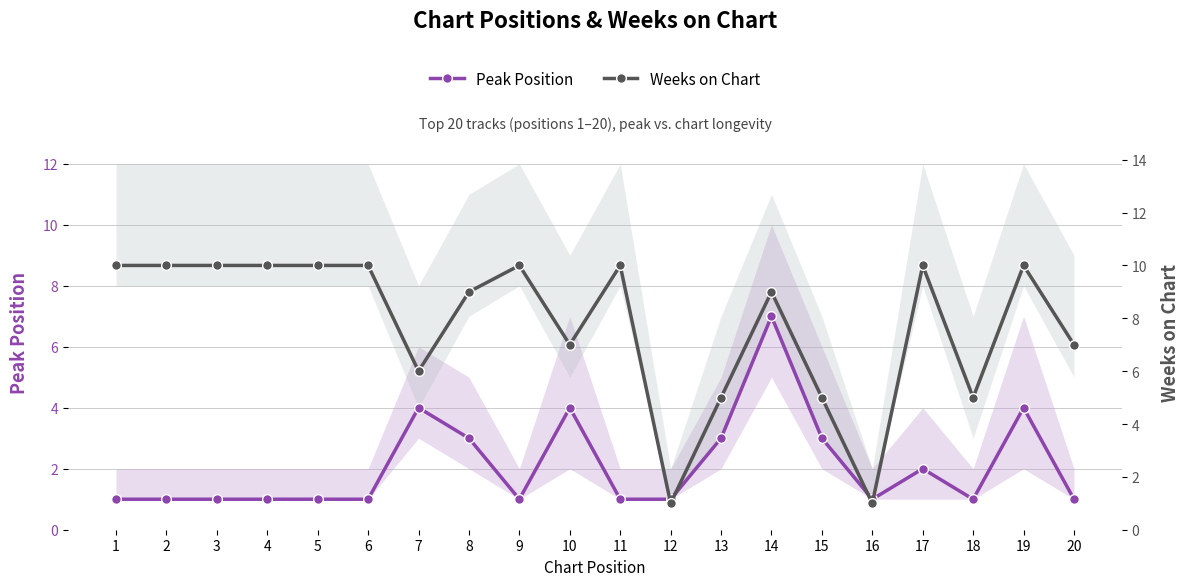

Reading left to right, what are all the values shown in this chart?

Peak Position: 1=1	2=1	3=1	4=1	5=1	6=1	7=4	8=3	9=1	10=4	11=1	12=1	13=3	14=7	15=3	16=1	17=2	18=1	19=4	20=1
Weeks on Chart: 1=10	2=10	3=10	4=10	5=10	6=10	7=6	8=9	9=10	10=7	11=10	12=1	13=5	14=9	15=5	16=1	17=10	18=5	19=10	20=7